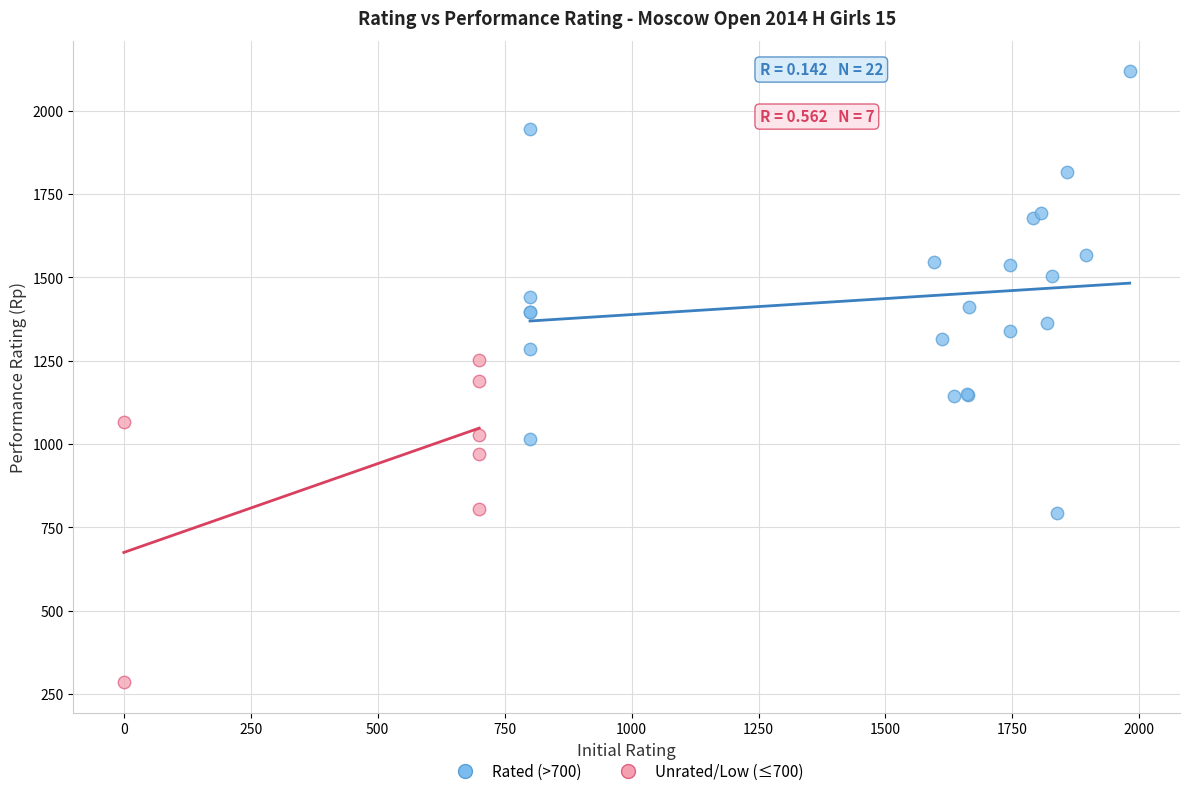

Which series contains the lowest Y value?

Unrated/Low (≤700)